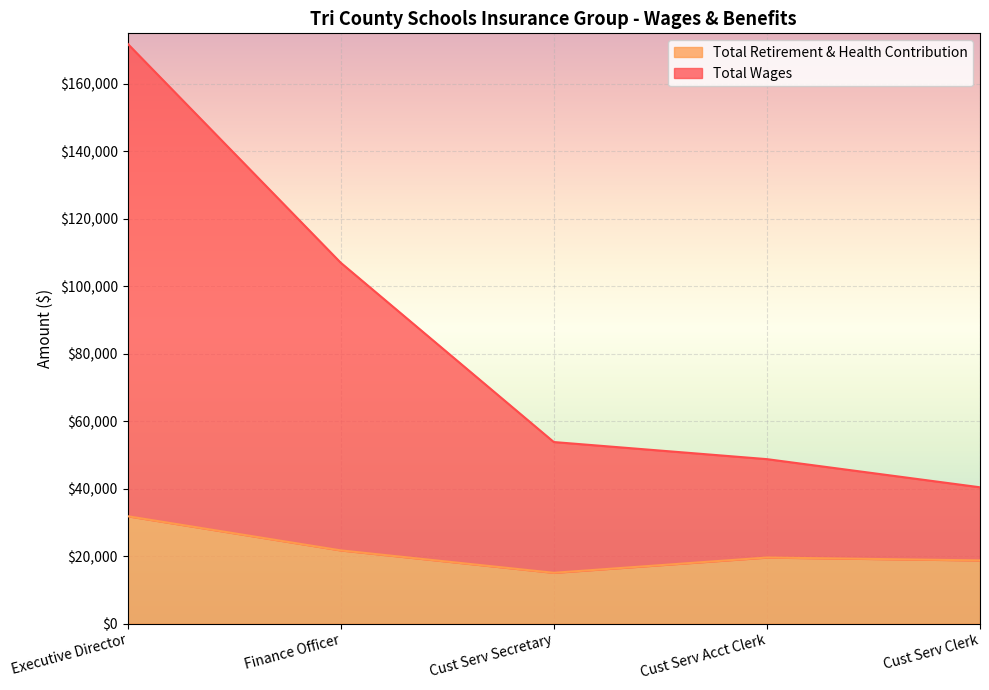

The value of Total Retirement & Health Contribution at Cust Serv Secretary is 15050. True or false?

True